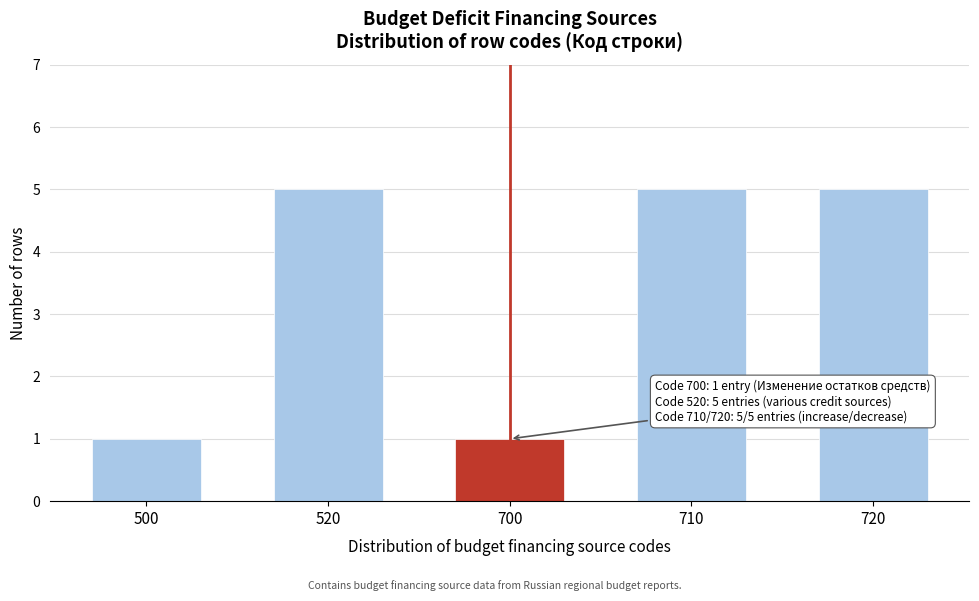

Reading right to left, what are all the values shown in this chart?

5	5	1	5	1